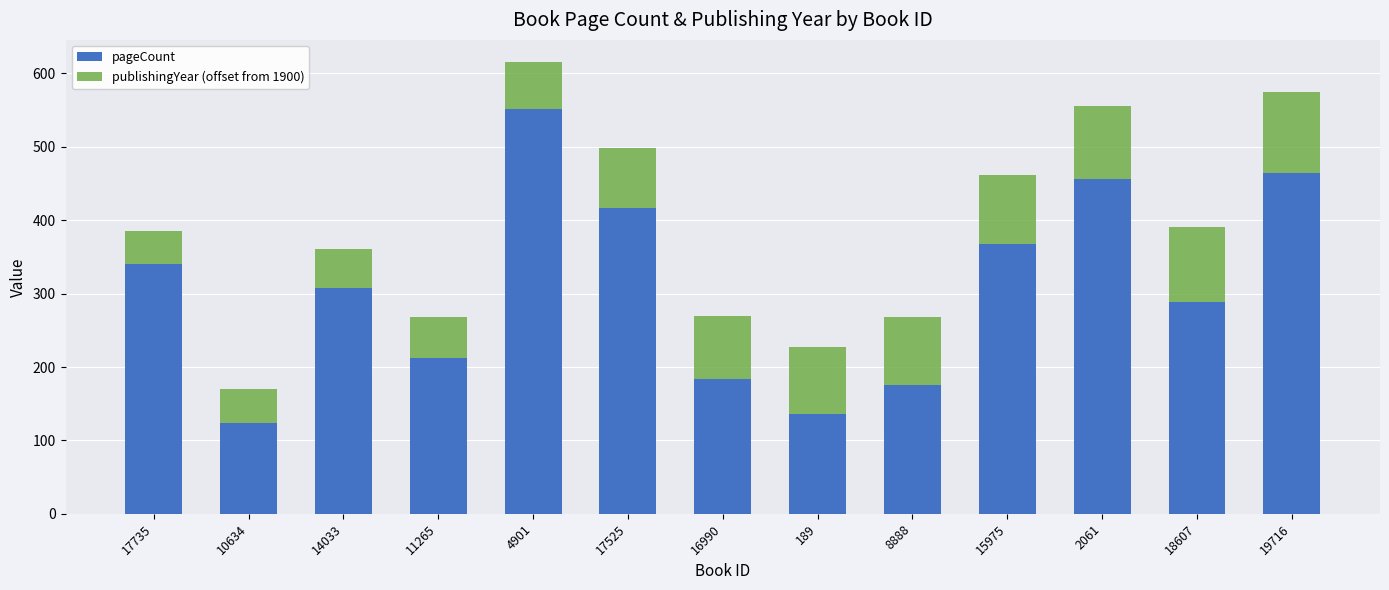

Is it true that pageCount equals 416 at 17525?

True